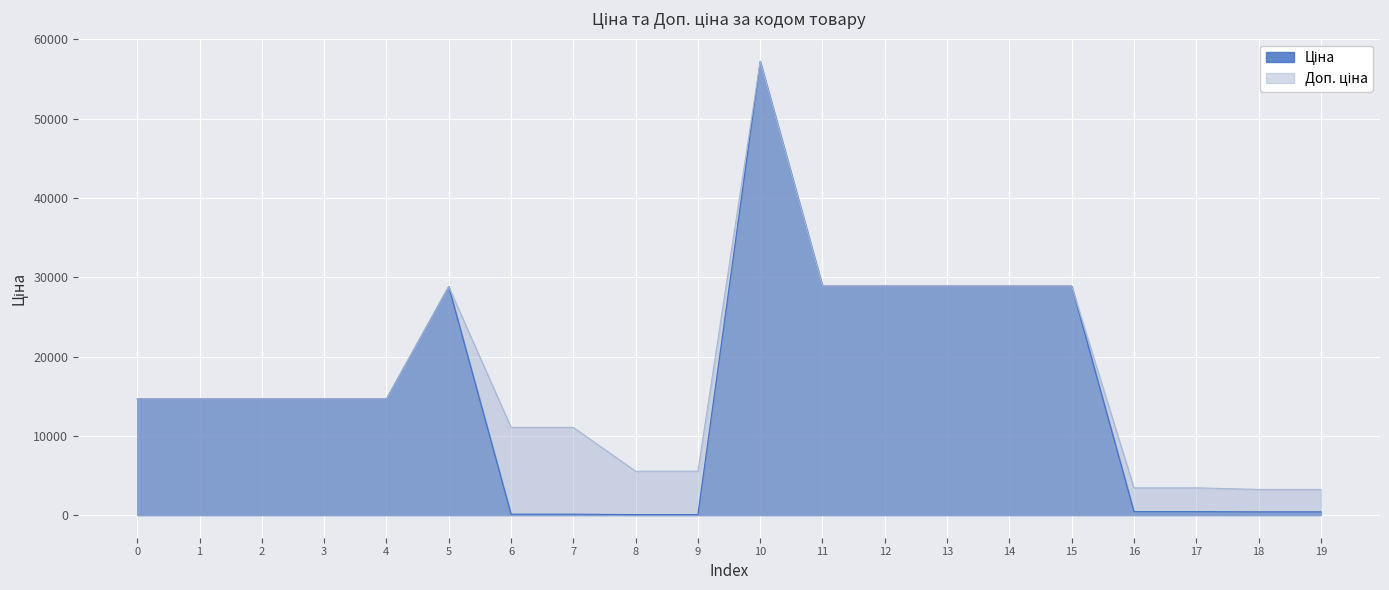

True or false: Ціна and Доп. ціна intersect in this chart.

False